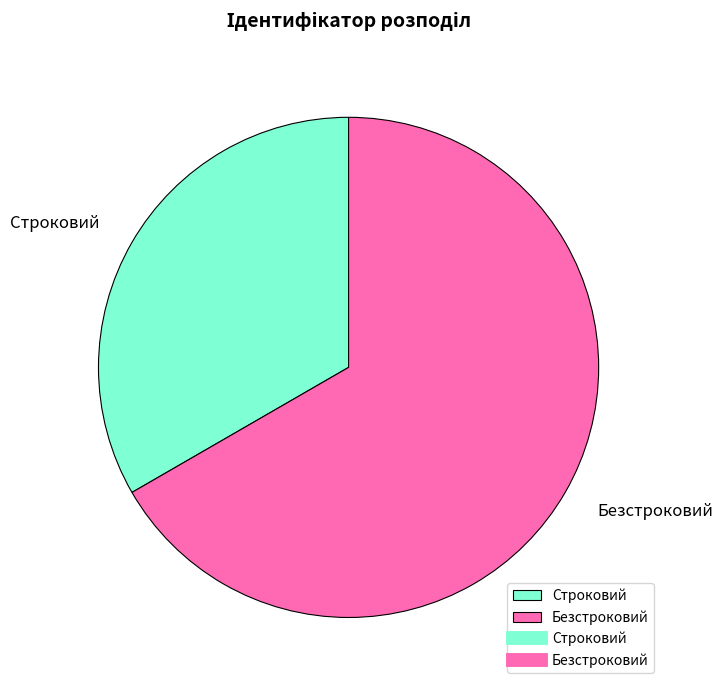

Which category has the smallest portion of the pie?

Строковий